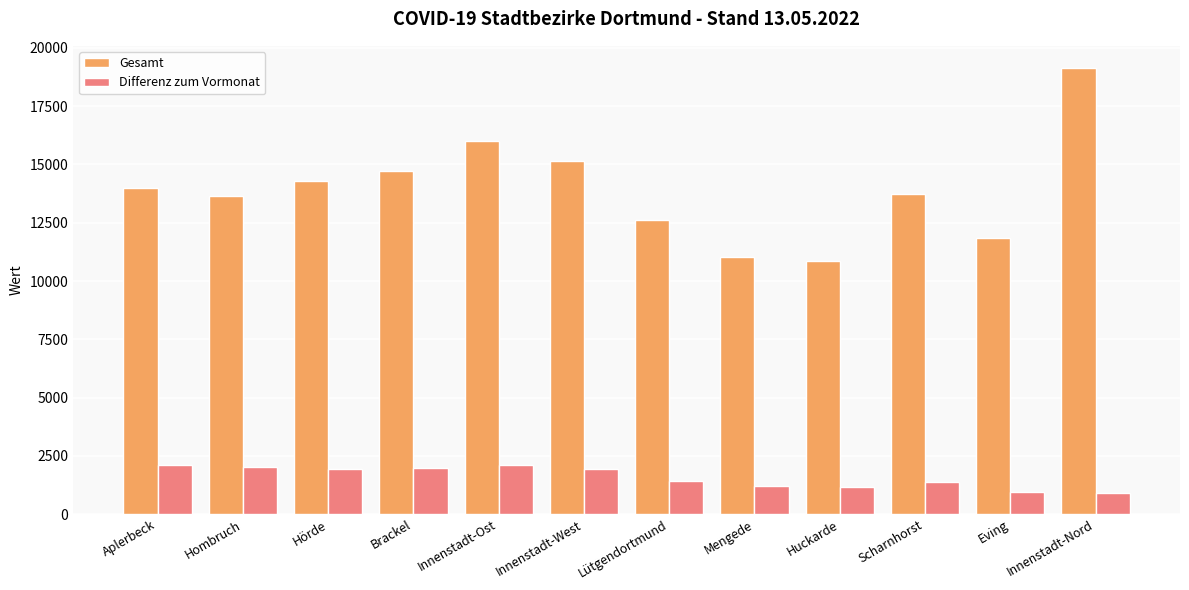

Read the Gesamt value at Scharnhorst.

13714